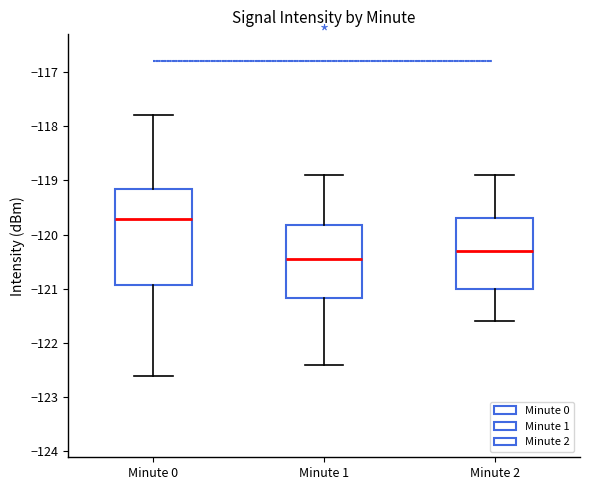

Where does the median line of the box for Minute 1 sit on the y-axis? The values are not printed on the chart, so give them approximately, as read against the axis.

-120.5